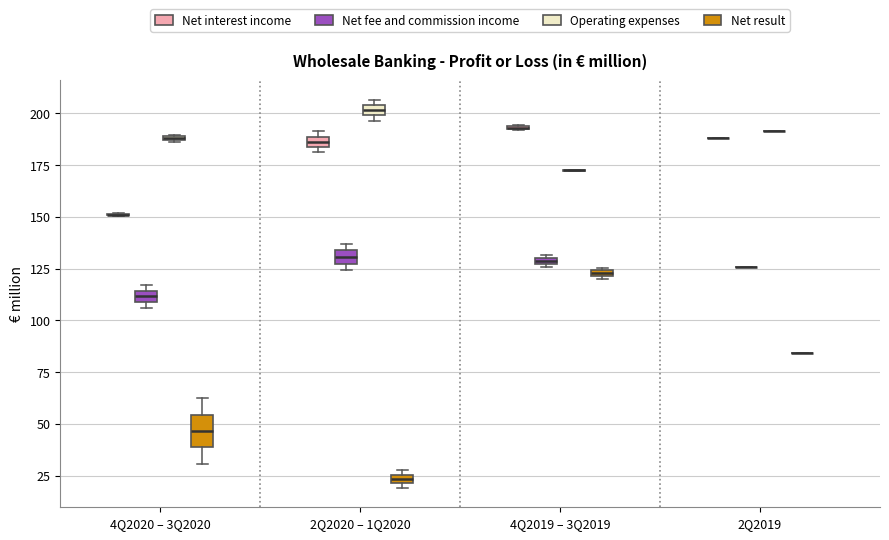

Which box is the tallest, from its lower edge to its upper edge?

4Q2020 – 3Q2020 (Net result)